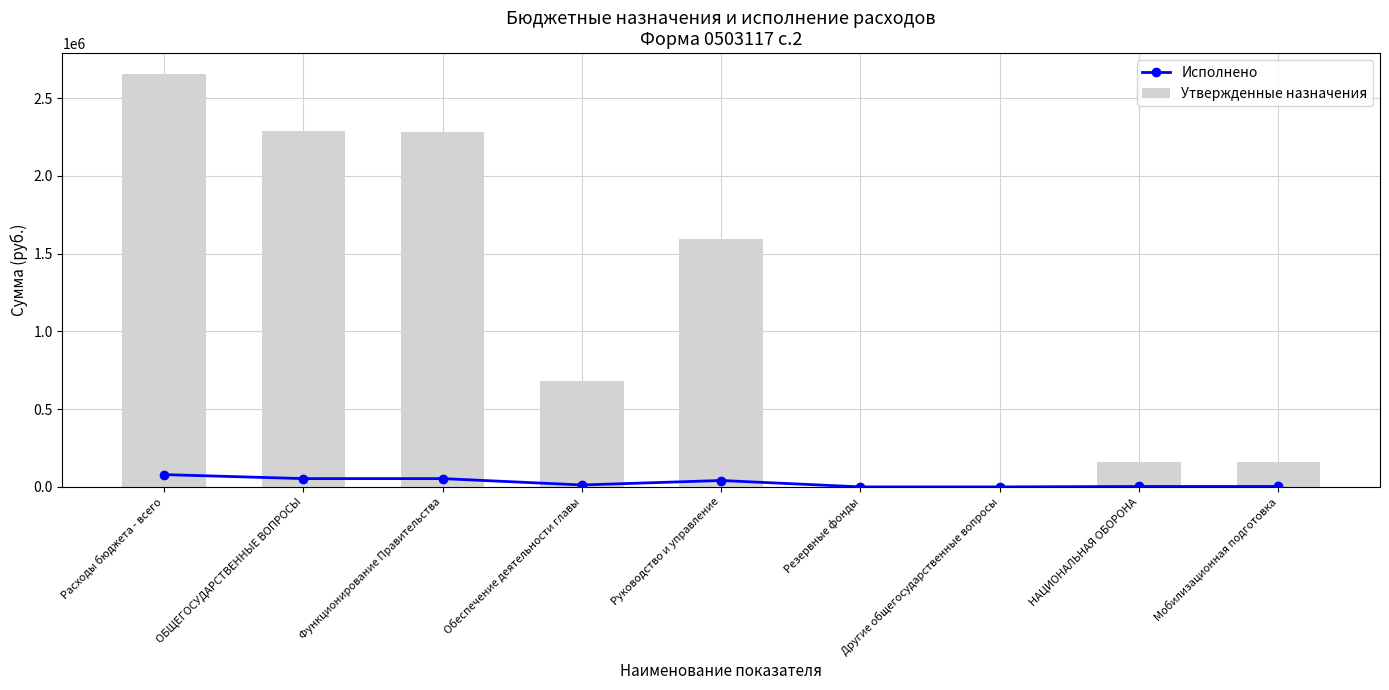

List the labels in order of Исполнено value, smallest first.

Резервные фонды, Другие общегосударственные вопросы, НАЦИОНАЛЬНАЯ ОБОРОНА, Мобилизационная подготовка, Обеспечение деятельности главы, Руководство и управление, ОБЩЕГОСУДАРСТВЕННЫЕ ВОПРОСЫ, Функционирование Правительства, Расходы бюджета - всего